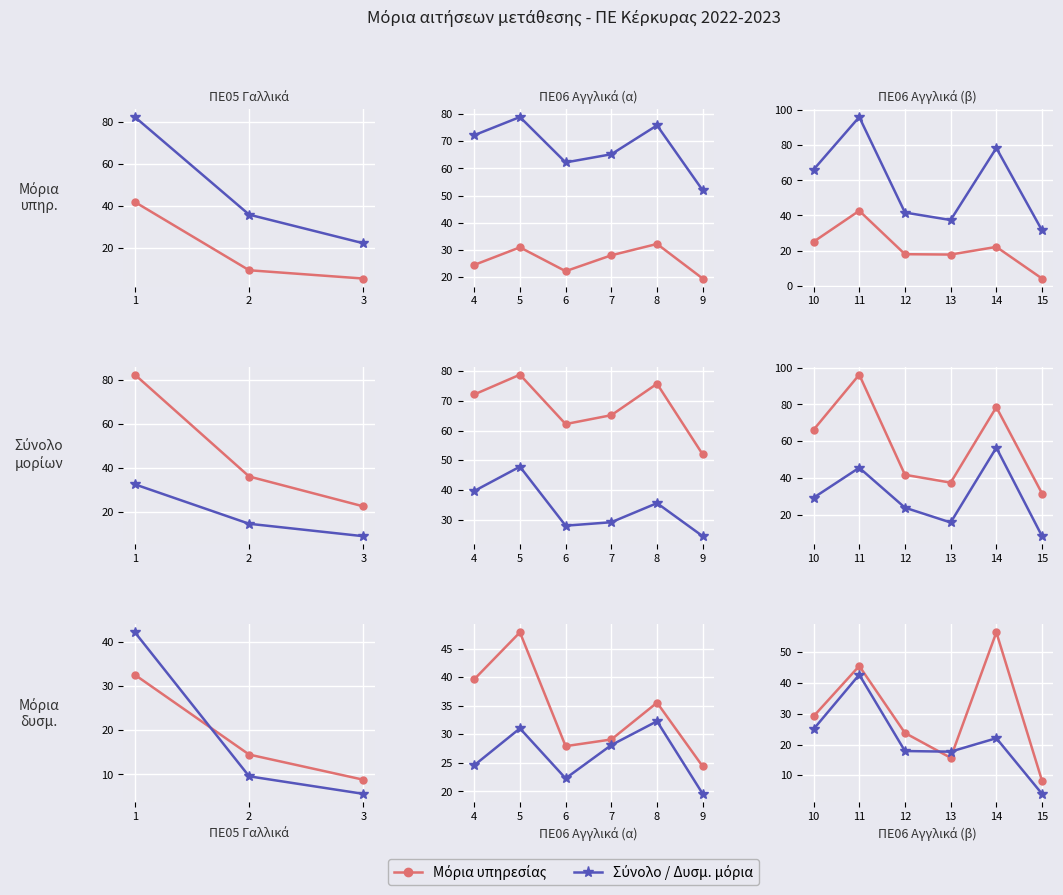

At which label is Μόρια δυσμ. closest to 32?

10